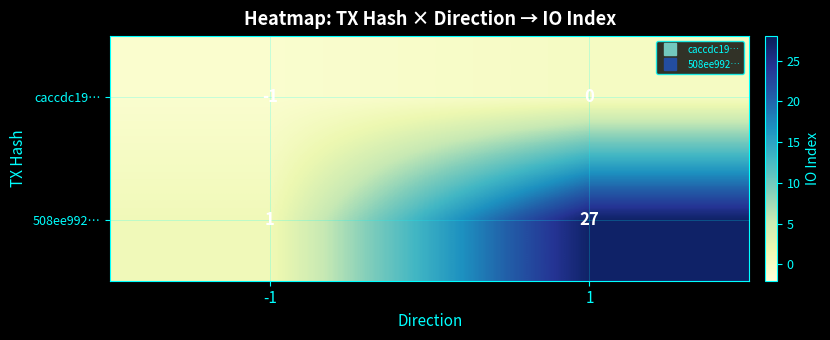

How many series are shown in this chart?

2